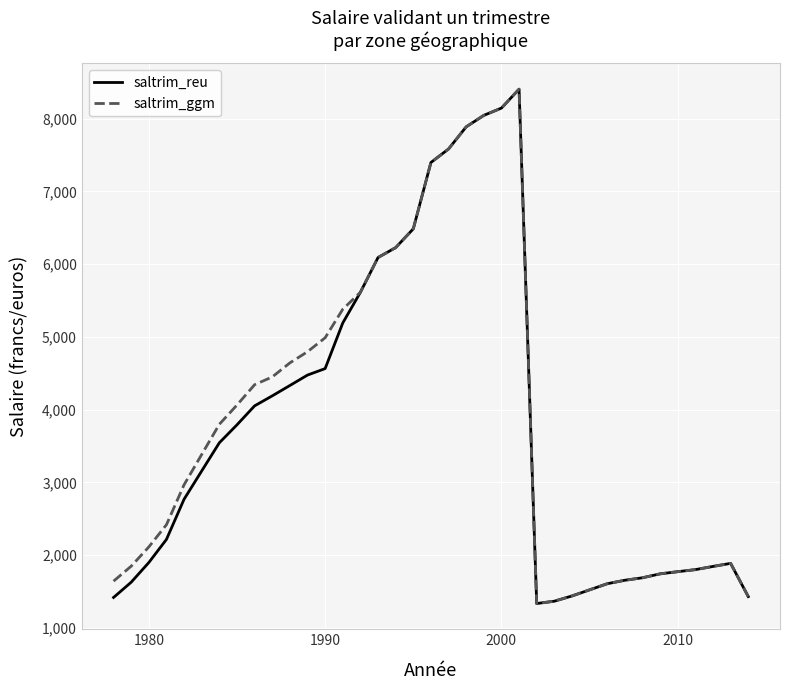

What is the smallest value displayed?

1334.0